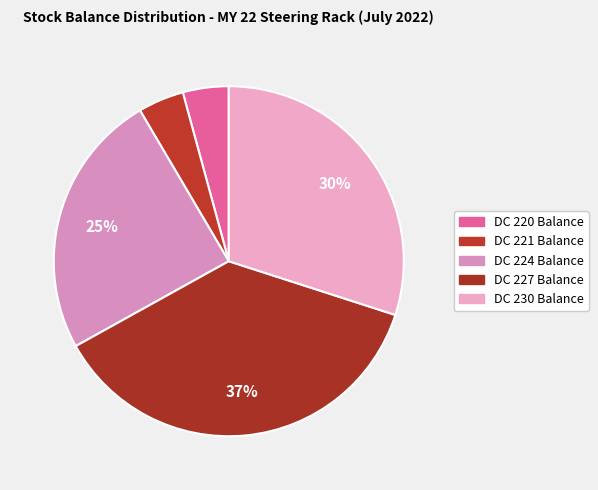

Is it true that DC 227 Balance is 48% of the pie?

False